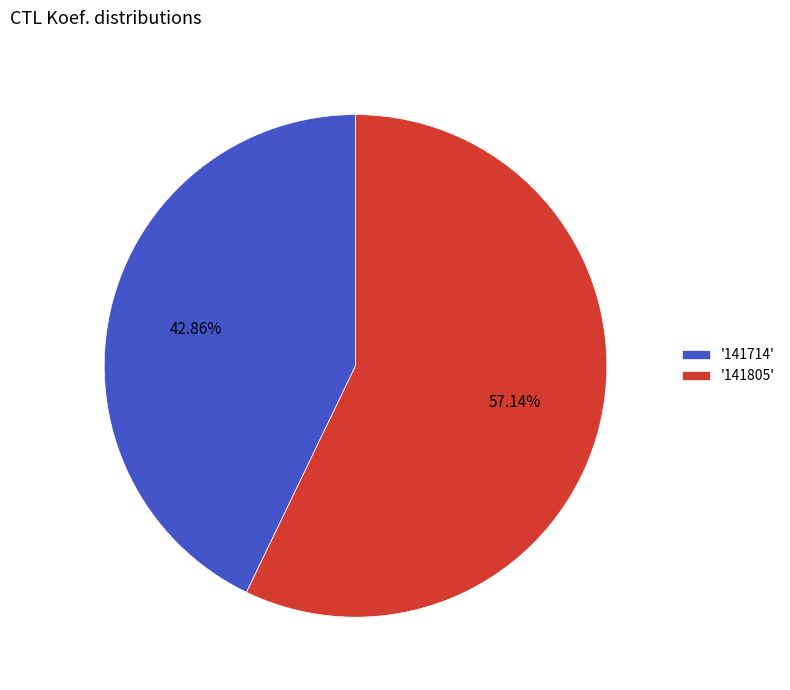

Which slice represents more than half of the pie?

'141805'